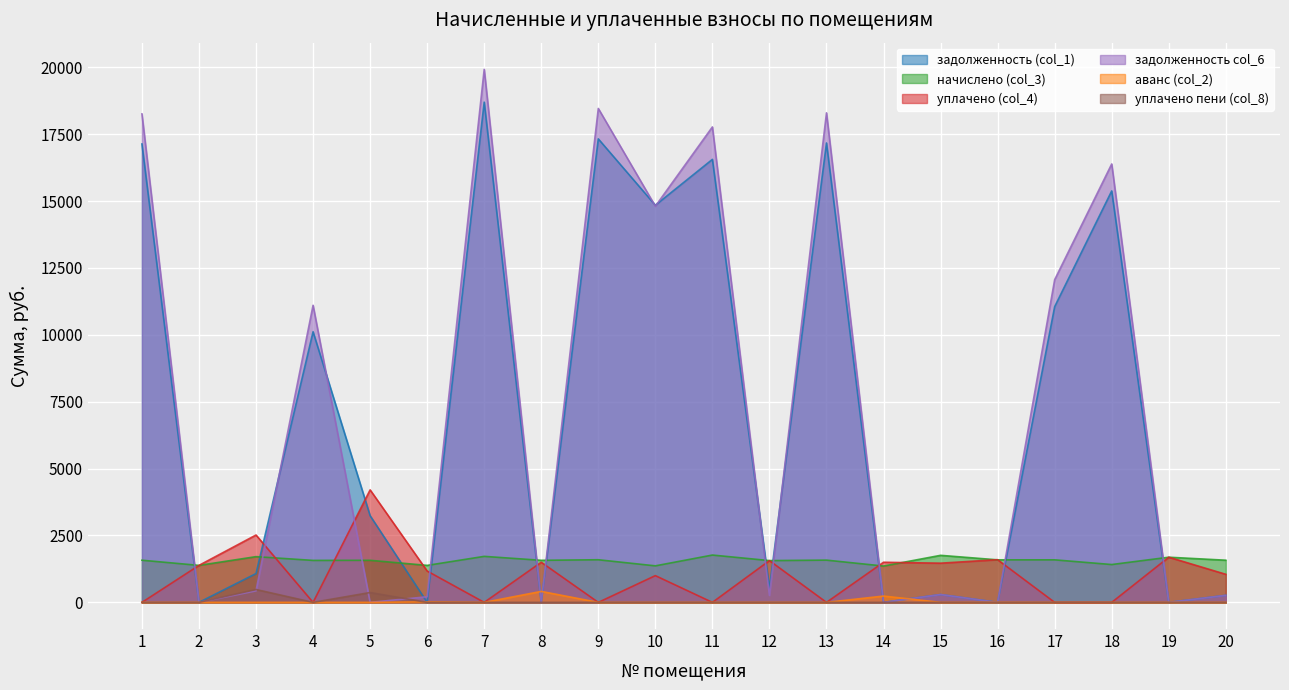

At how many categories does at least one series exceed 13089?

7